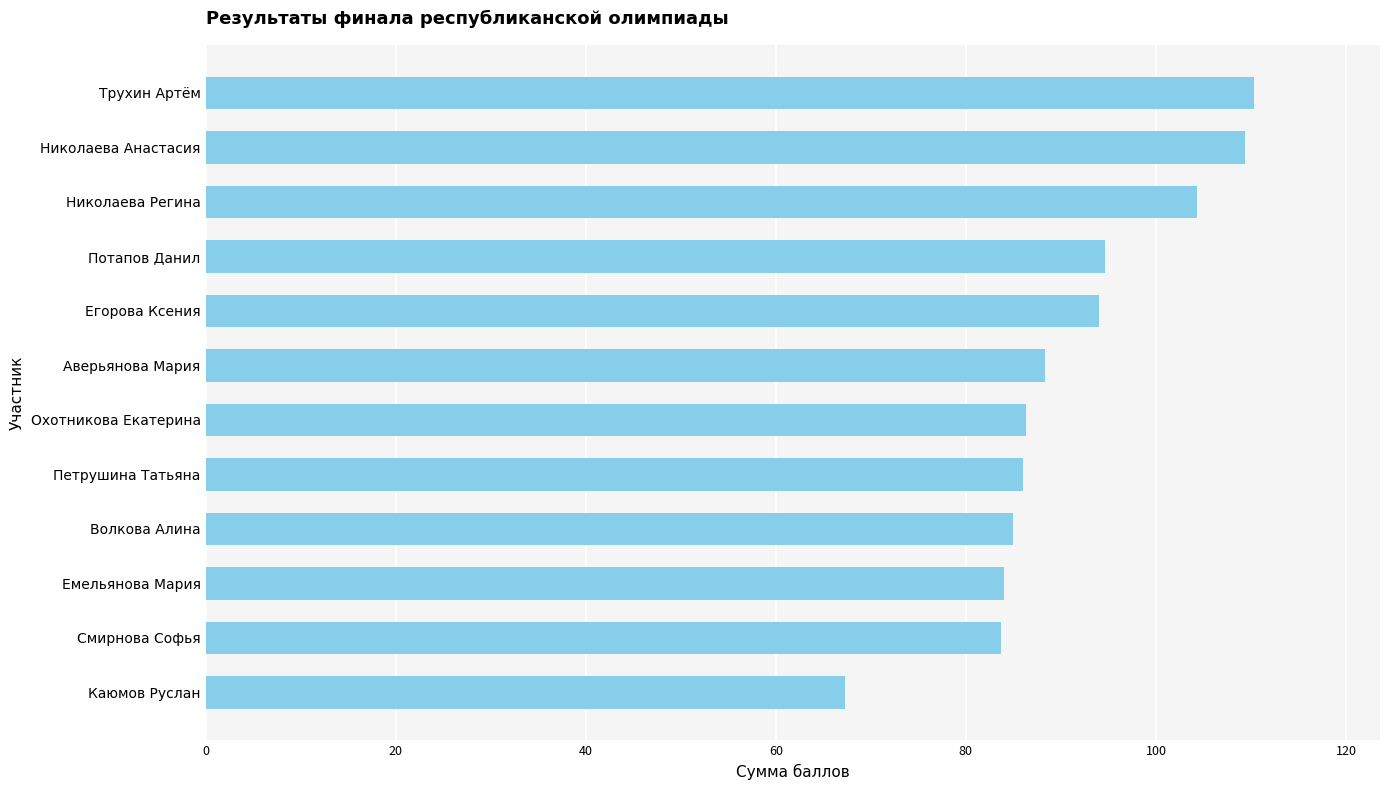

What is the approximate value at Потапов Данил?

94.7